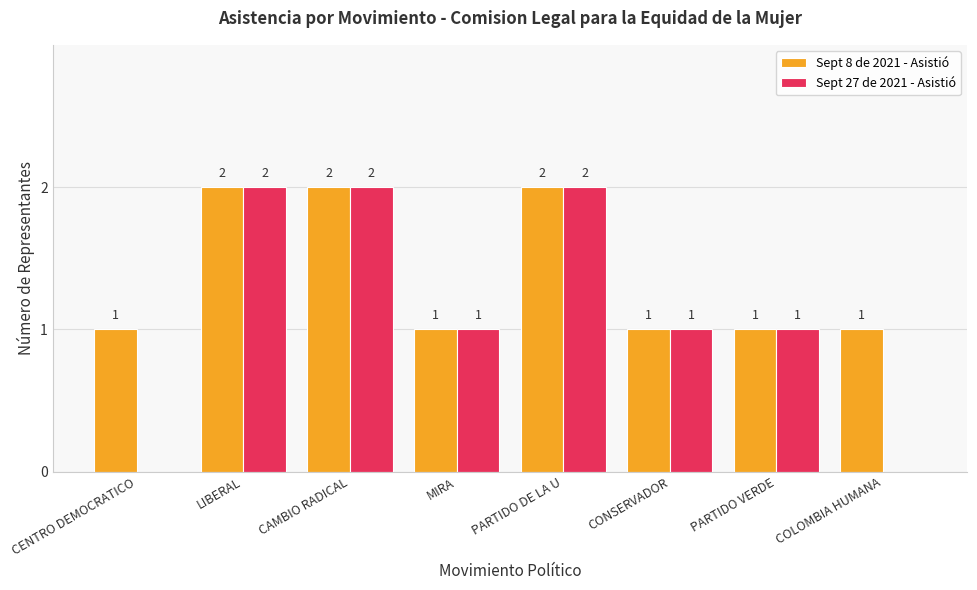

Which series has the largest total across all categories?

Sept 8 de 2021 - Asistió